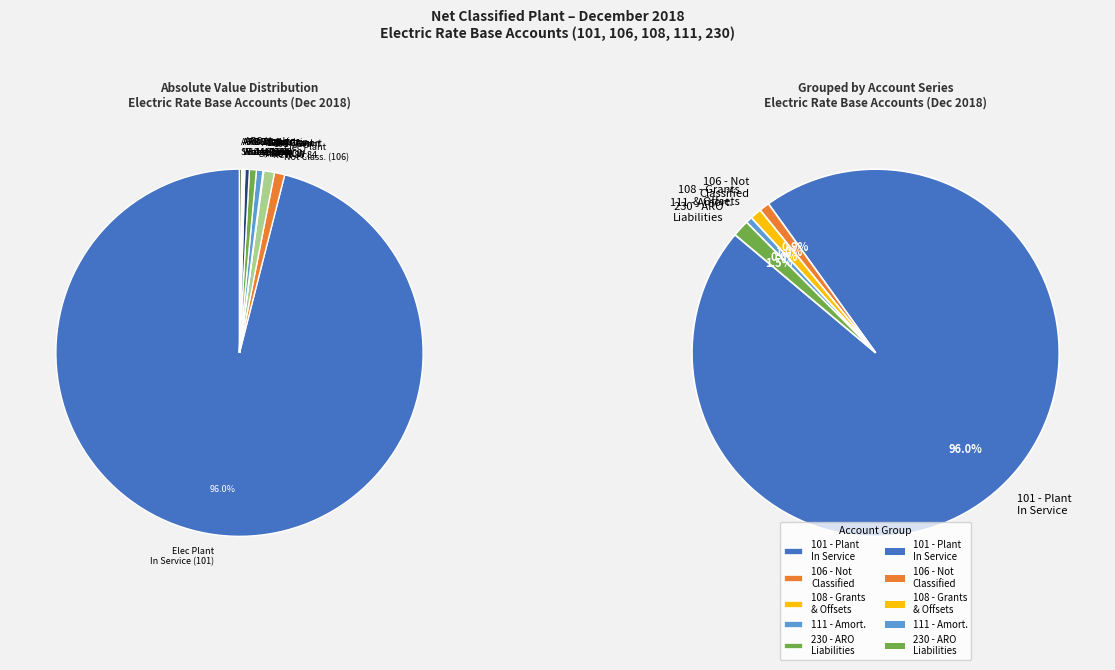

How many segments does this pie chart have?

12